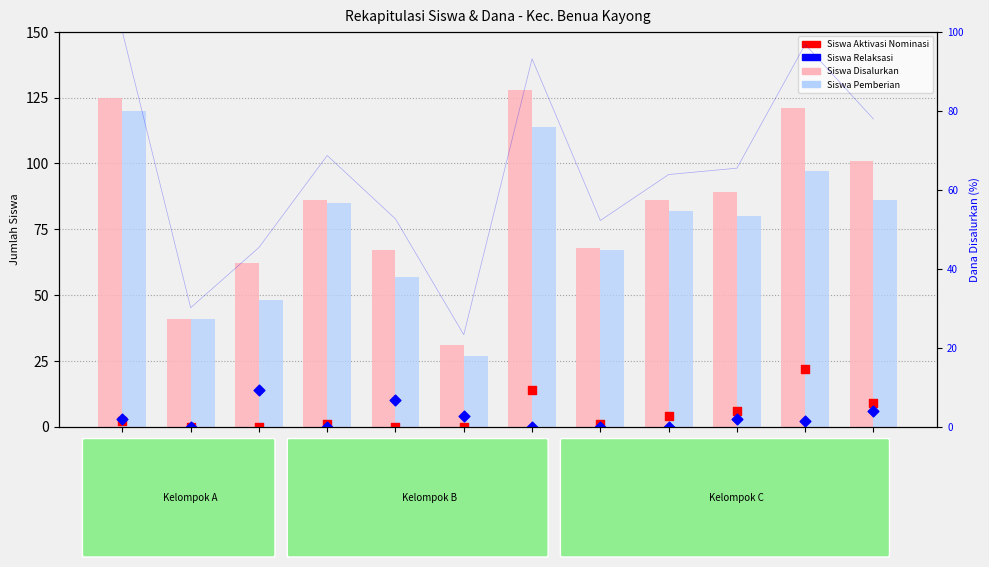

Which series contains the highest Y value?

Siswa Disalurkan